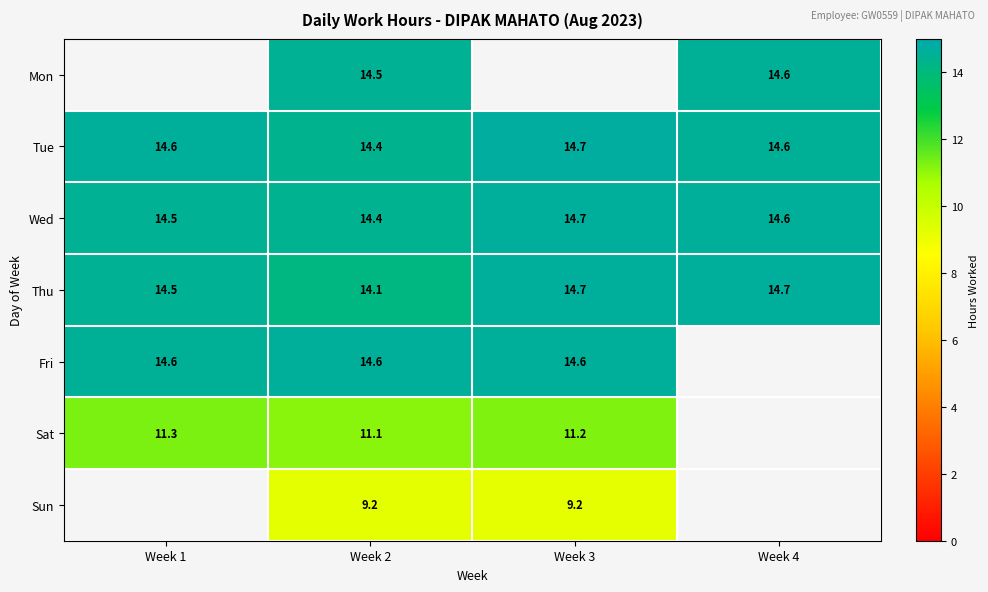

How many values in the Fri series exceed 14?

3